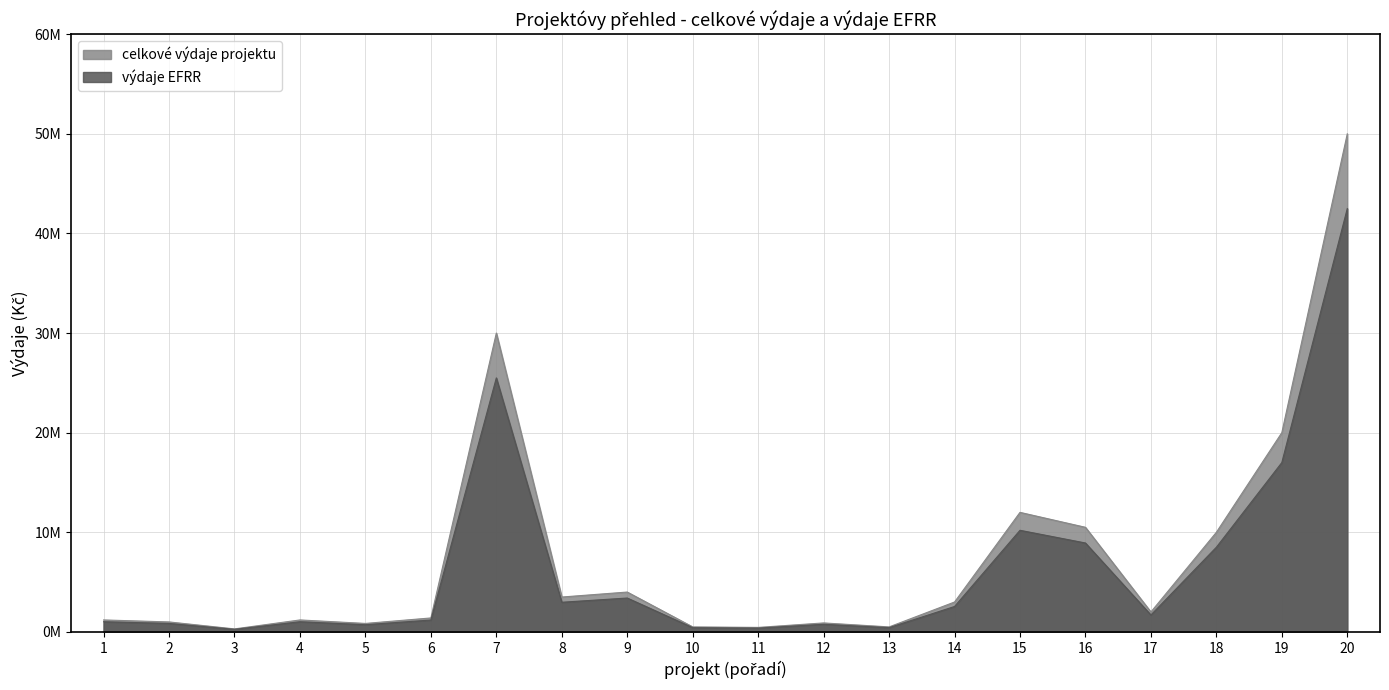

How many data points in celkove_vydaje are less than 2000000?

10